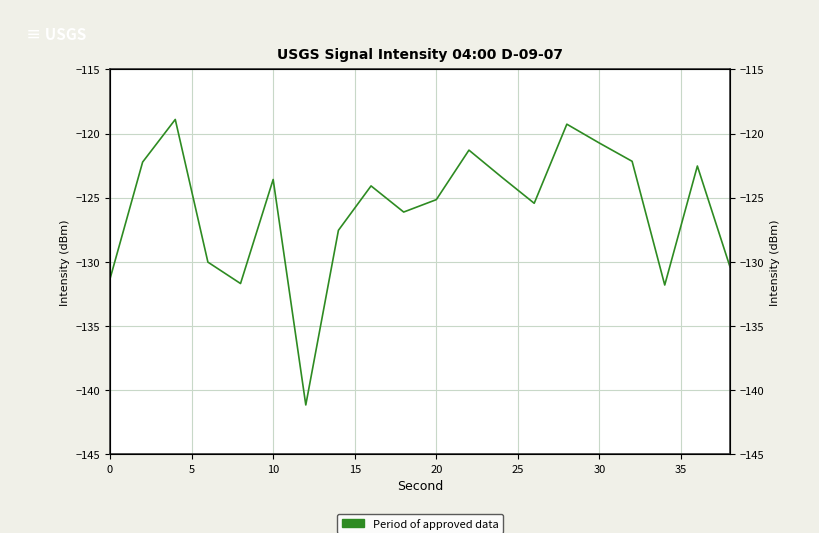

What is the difference between the maximum and minimum values?

22.2